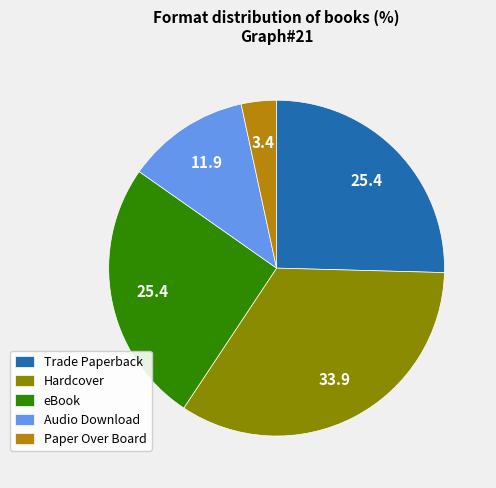

What is the largest slice in the pie chart?

Hardcover